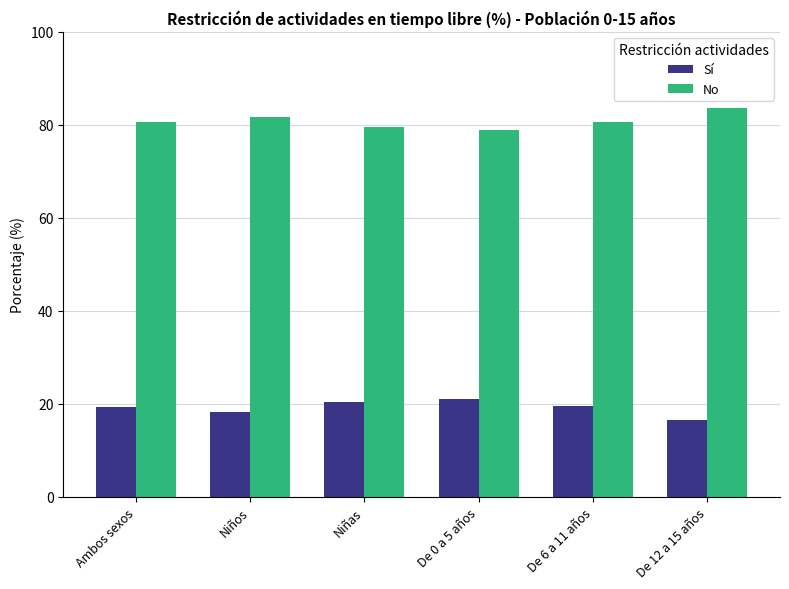

What is the approximate value of No at Niñas?

79.6